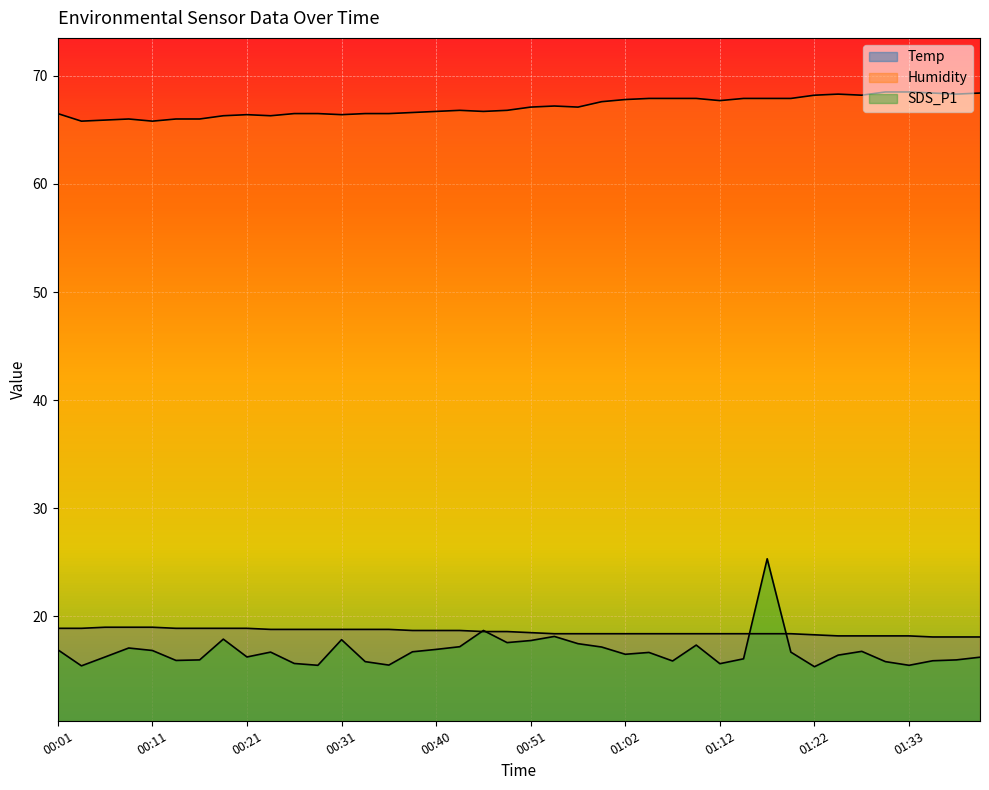

What is the difference between the second highest and second lowest values in the Humidity series?

2.7